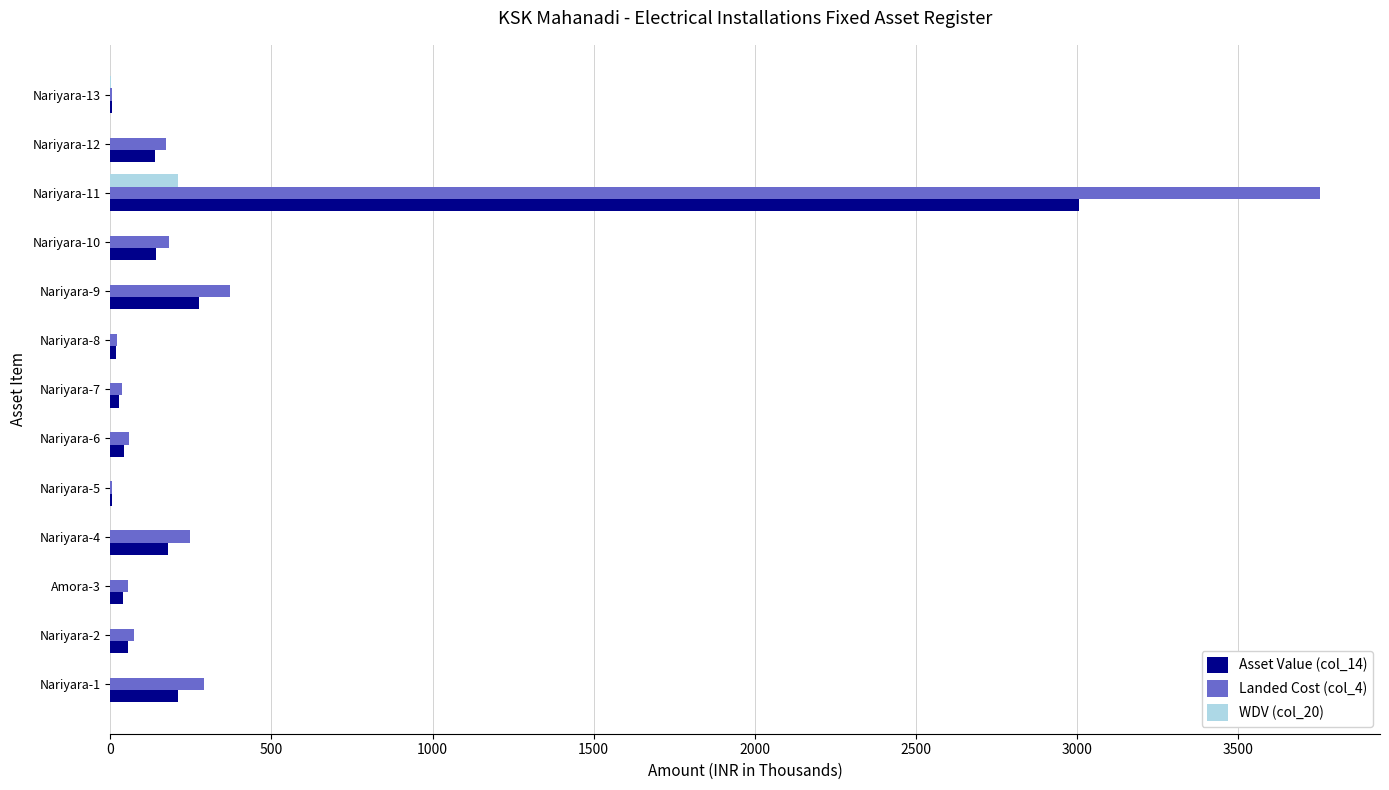

What is the sum of all Landed Cost (col_4) values?

5274.0